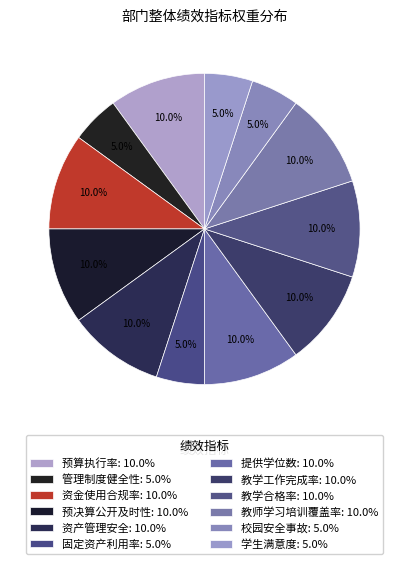

Rank the categories by value from lowest to highest.

管理制度健全性, 固定资产利用率, 校园安全事故, 学生满意度, 预算执行率, 资金使用合规率, 预决算公开及时性, 资产管理安全, 提供学位数, 教学工作完成率, 教学合格率, 教师学习培训覆盖率